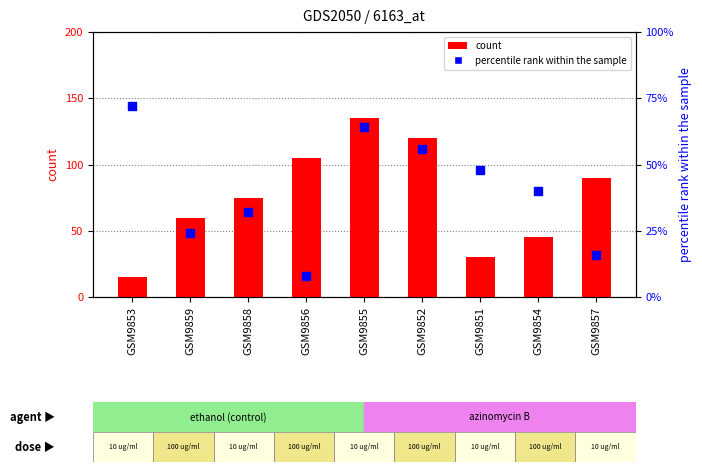

What is the total value across all series at GSM9859?

84